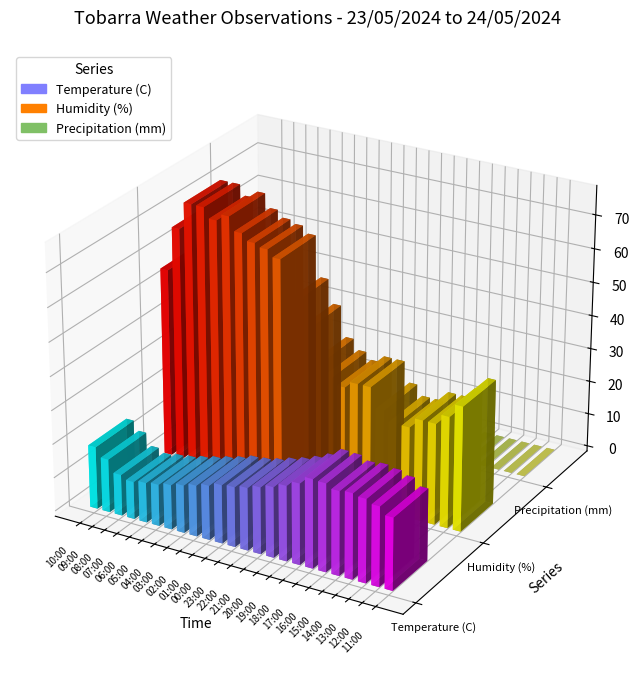

Rank the categories by Precipitation (mm) value from lowest to highest.

10:00, 09:00, 08:00, 07:00, 06:00, 05:00, 04:00, 03:00, 02:00, 01:00, 00:00, 23:00, 22:00, 21:00, 20:00, 19:00, 18:00, 17:00, 16:00, 15:00, 14:00, 13:00, 12:00, 11:00